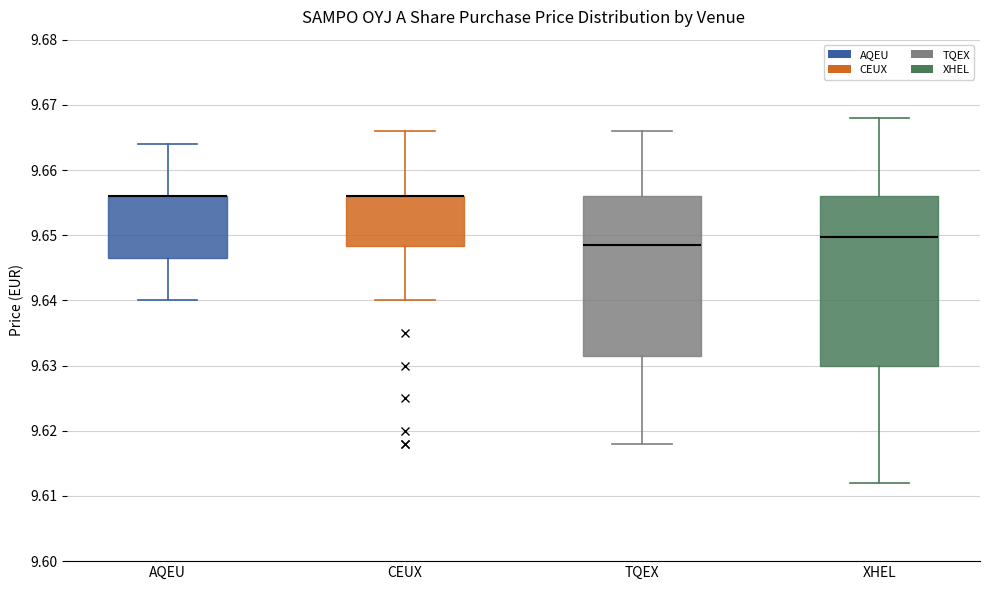

Where does the upper whisker of the box for AQEU end on the y-axis? The values are not printed on the chart, so give them approximately, as read against the axis.

9.664